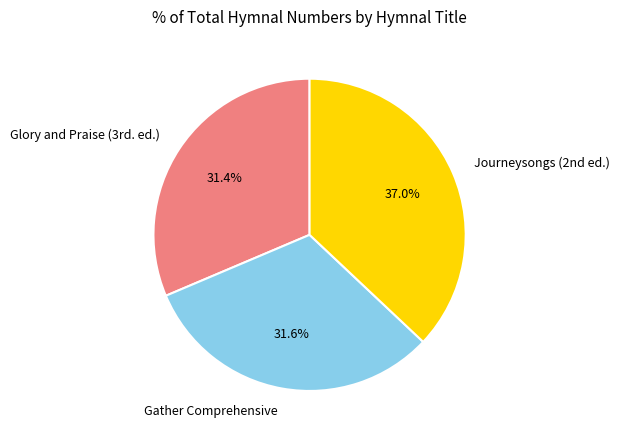

Is there a majority slice in this chart?

No